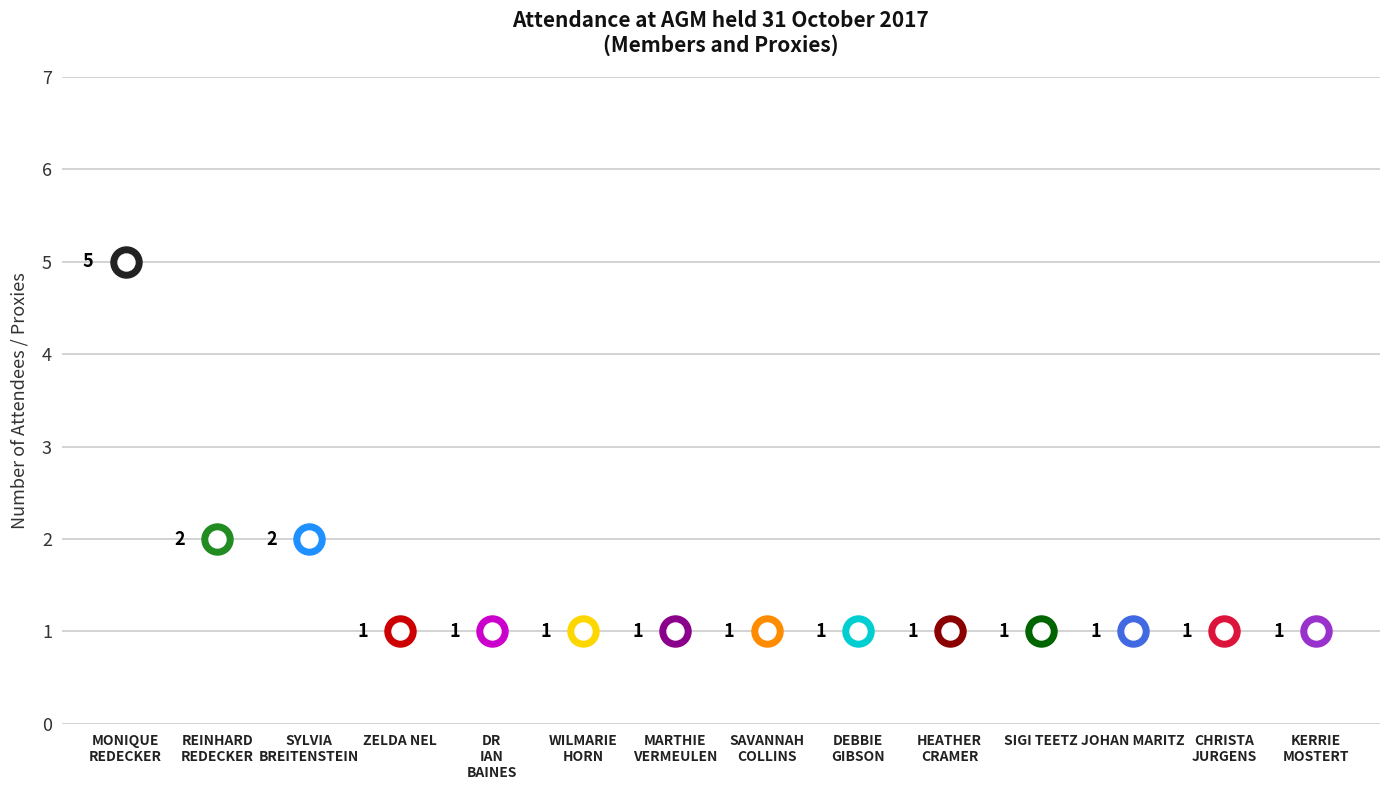

Which has a higher value, SAVANNAH COLLINS or ZELDA NEL?

SAVANNAH COLLINS